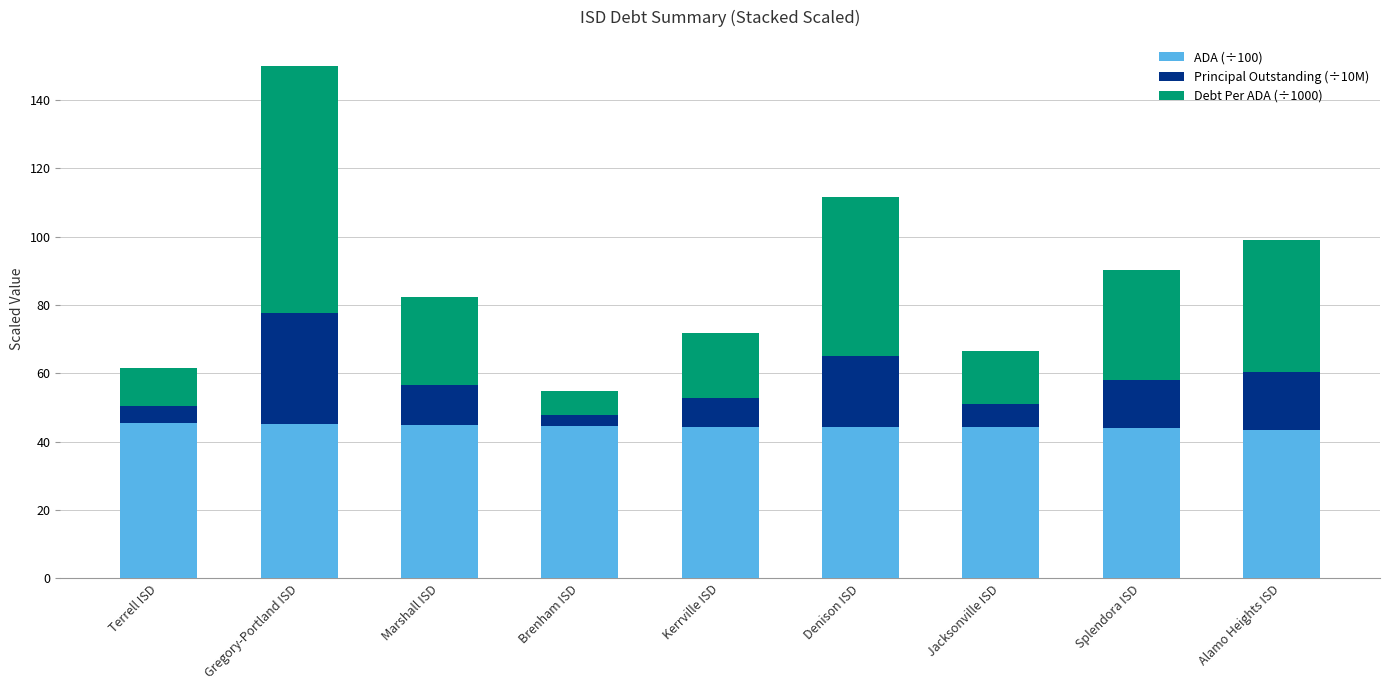

The value of ADA (÷100) at Brenham ISD is 44.5. True or false?

True